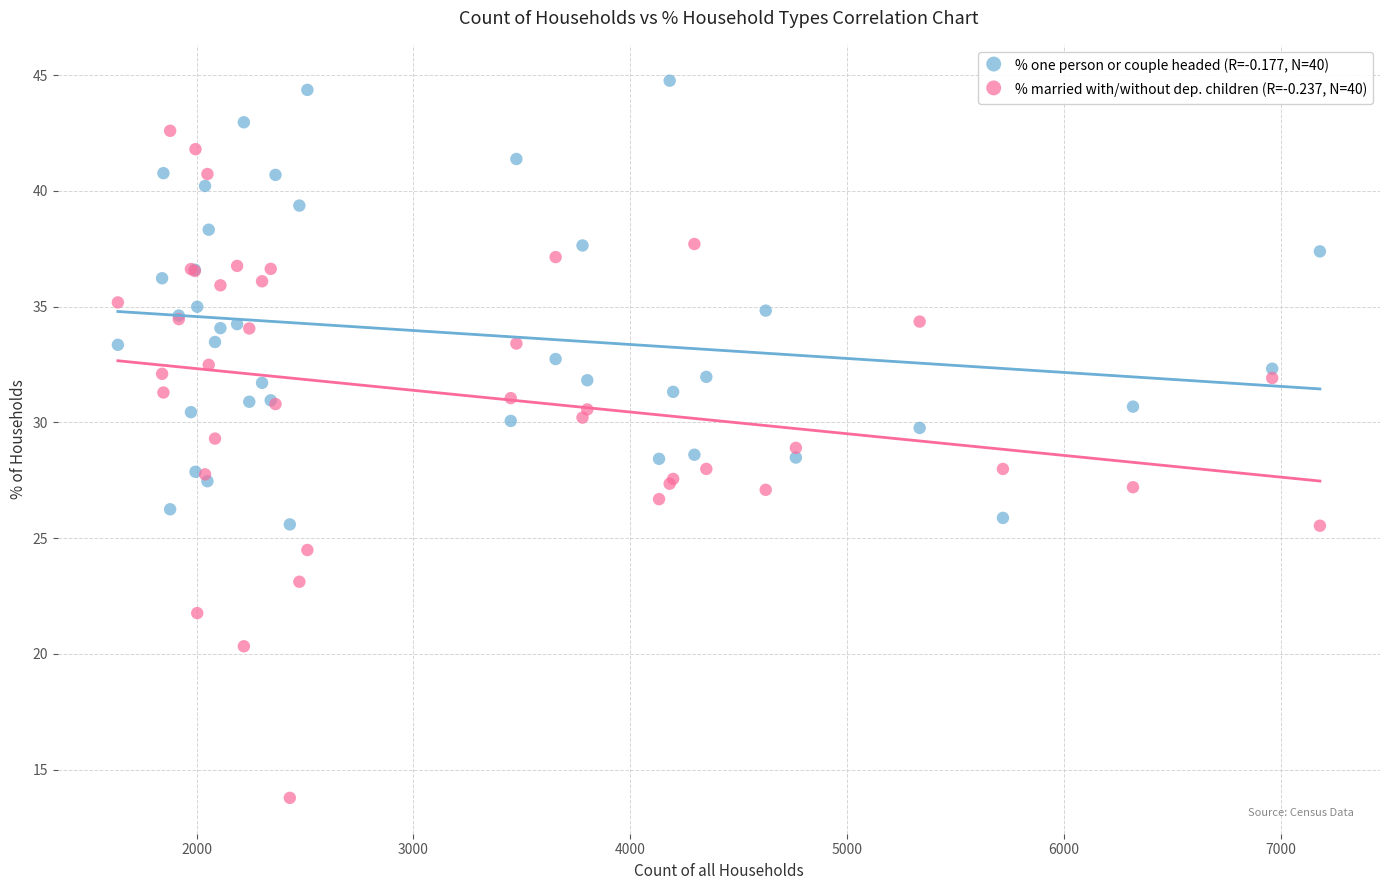

Which series contains the highest Y value?

% one person or couple headed (R=-0.177, N=40)